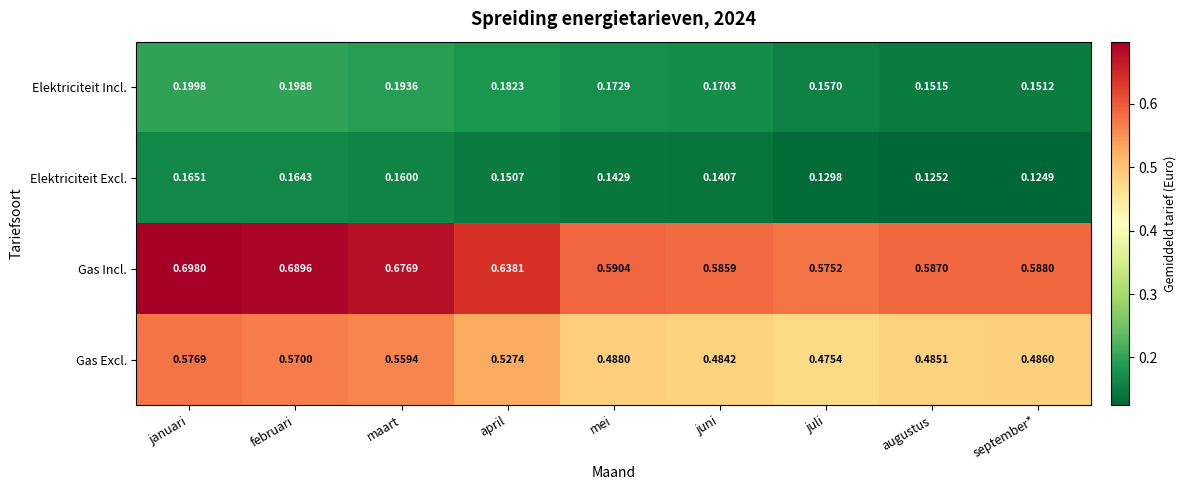

At how many categories does at least one series exceed 0?

9